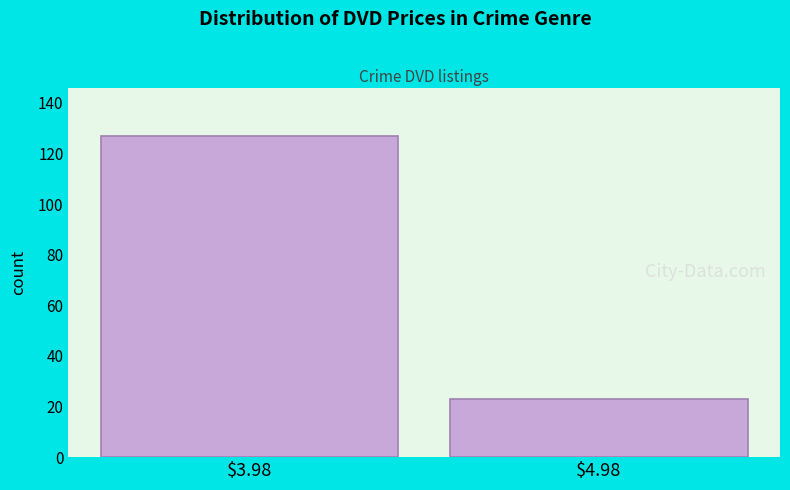

Reading left to right, what are all the values shown in this chart?

127	23